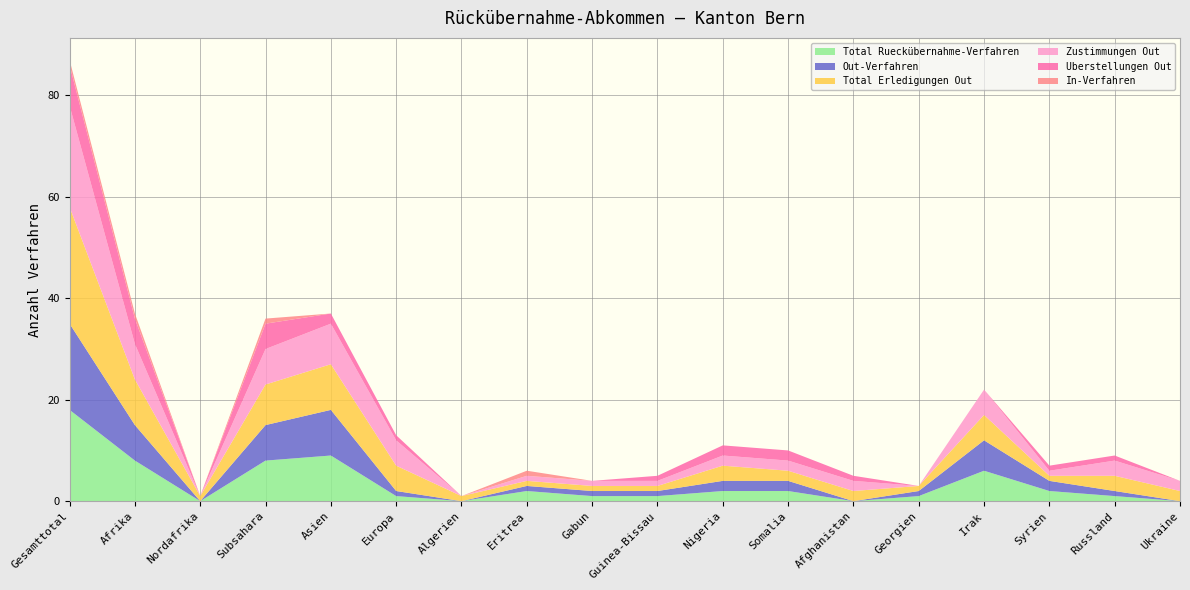

Reading left to right, what are all the values shown in this chart?

Total Rueckübernahme-Verfahren: 18	8	0	8	9	1	0	2	1	1	2	2	0	1	6	2	1	0
Out-Verfahren: 17	7	0	7	9	1	0	1	1	1	2	2	0	1	6	2	1	0
Total Erledigungen Out: 23	9	1	8	9	5	1	1	1	1	3	2	2	1	5	1	3	2
Zustimmungen Out: 20	7	0	7	8	5	0	1	1	1	2	2	2	0	5	1	3	2
Uberstellungen Out: 8	5	0	5	2	1	0	0	0	1	2	2	1	0	0	1	1	0
In-Verfahren: 1	1	0	1	0	0	0	1	0	0	0	0	0	0	0	0	0	0